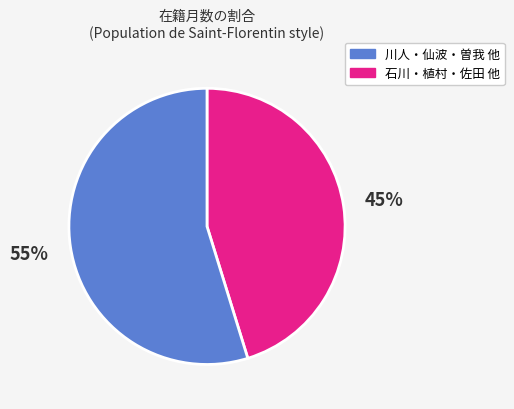

To the nearest percent, what is the difference between the largest and smallest slice percentages?

10%